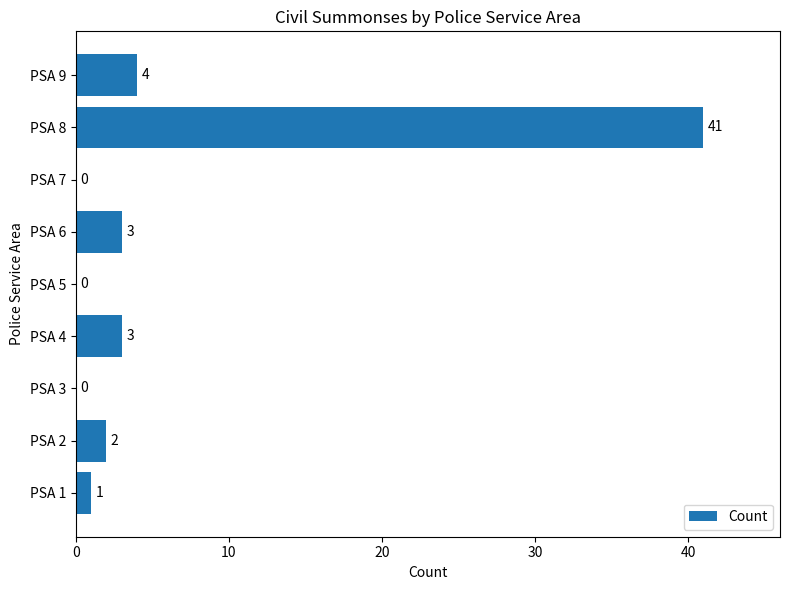

What is the sum of all values?

54